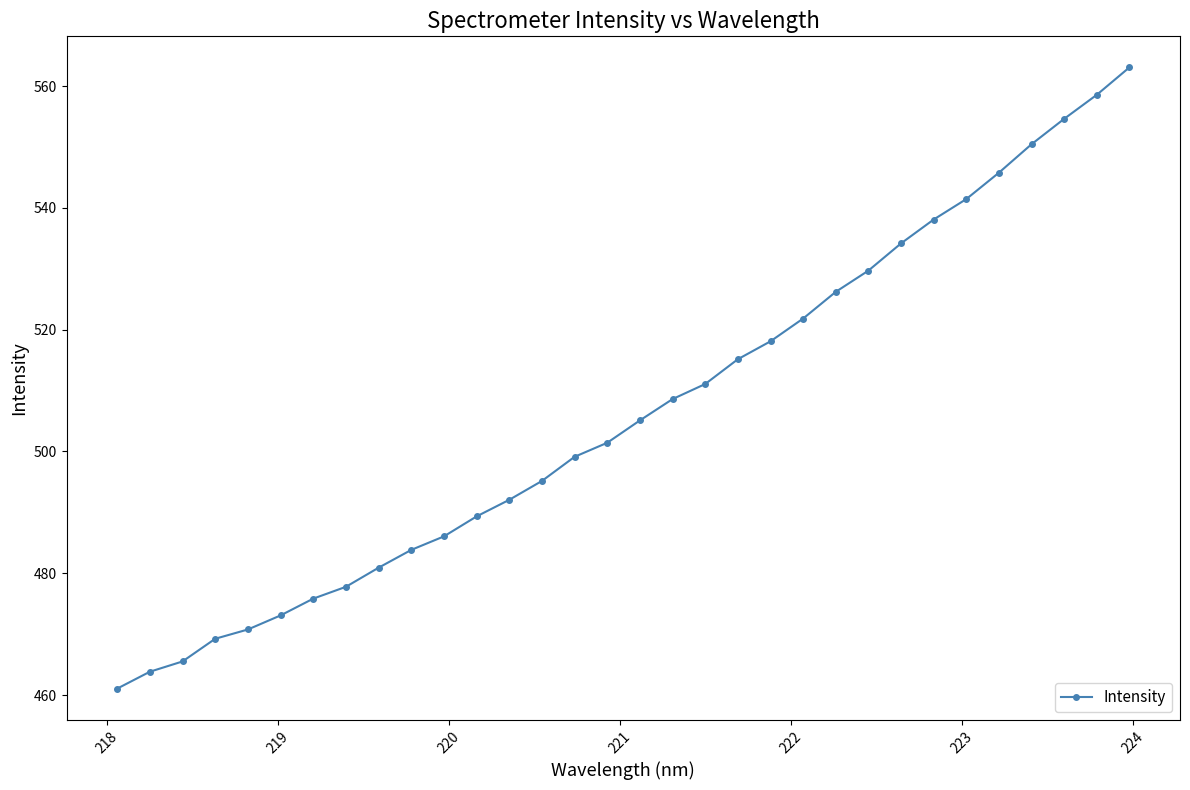

What is the average value?

506.5